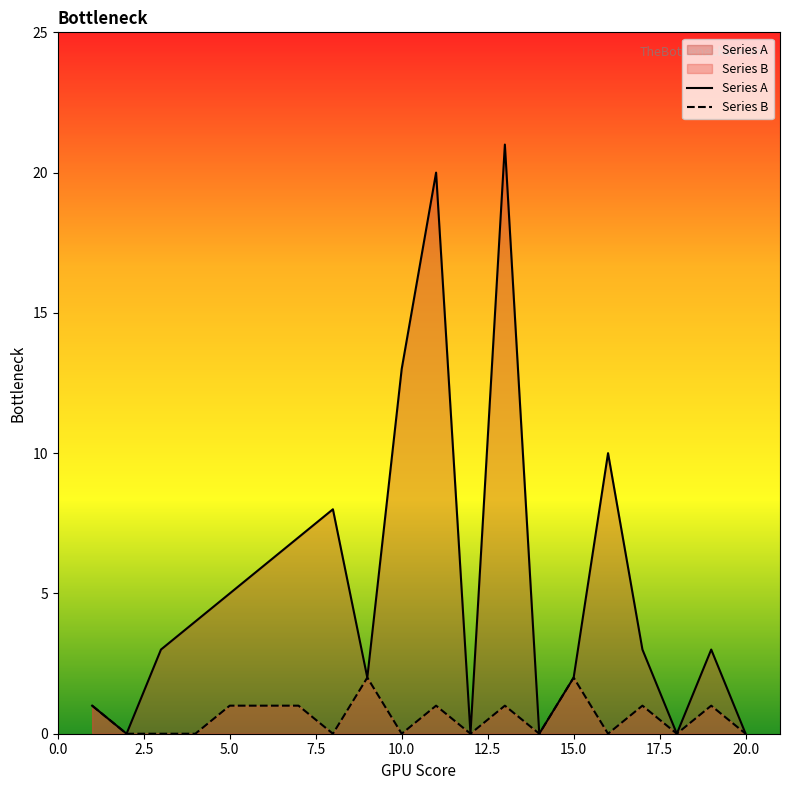

The value of Series A at 10.0 is 7. True or false?

False